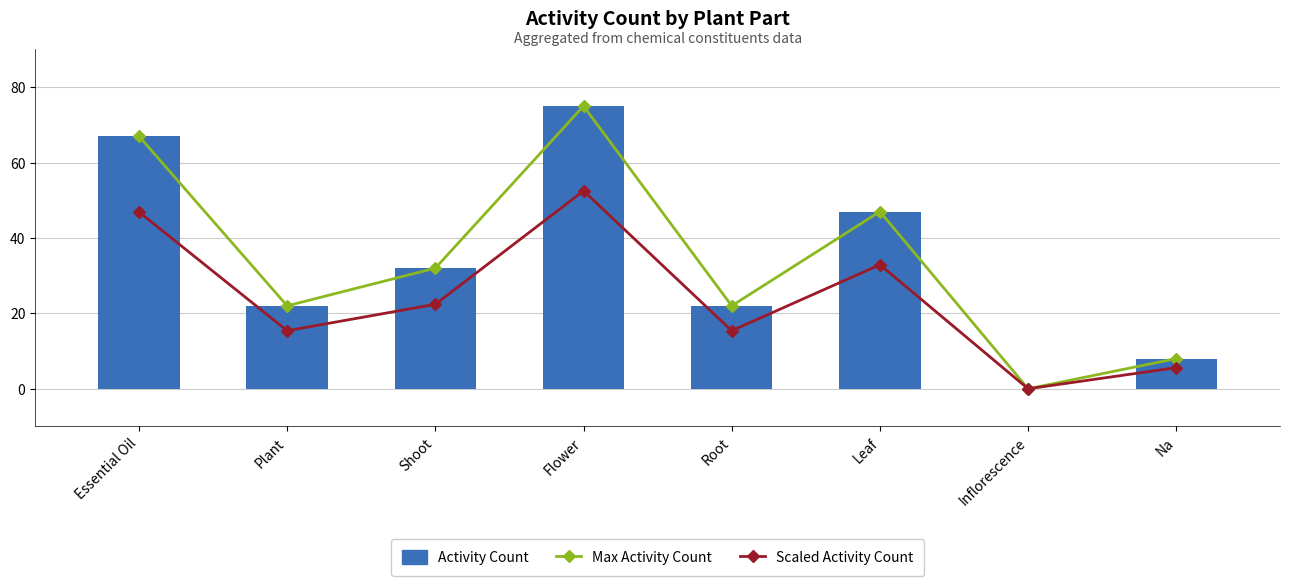

Between Shoot and Root, which series saw the biggest shift?

Max Activity Count